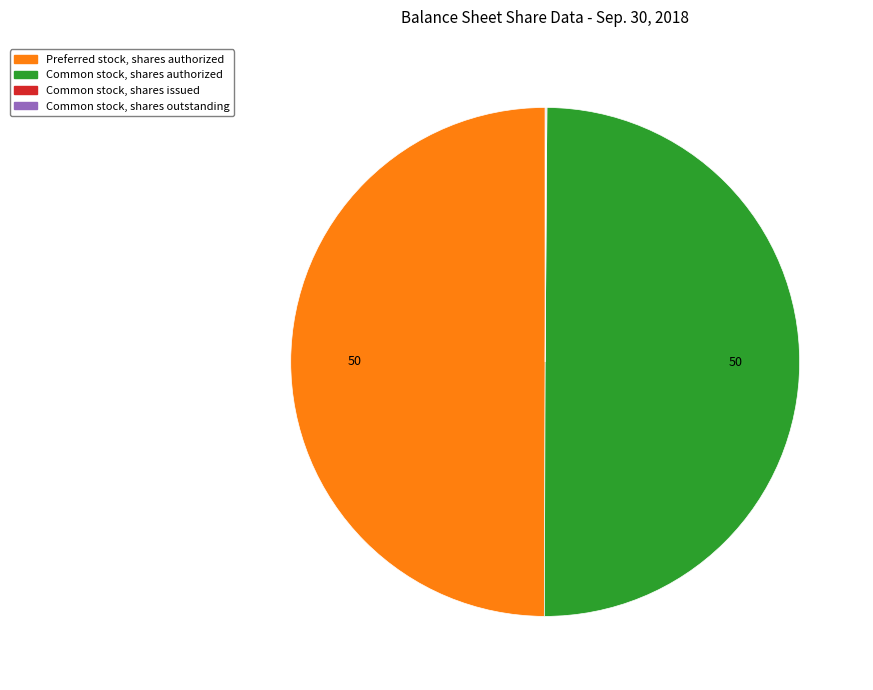

The Common stock, shares authorized slice represents 50% of the pie. True or false?

True